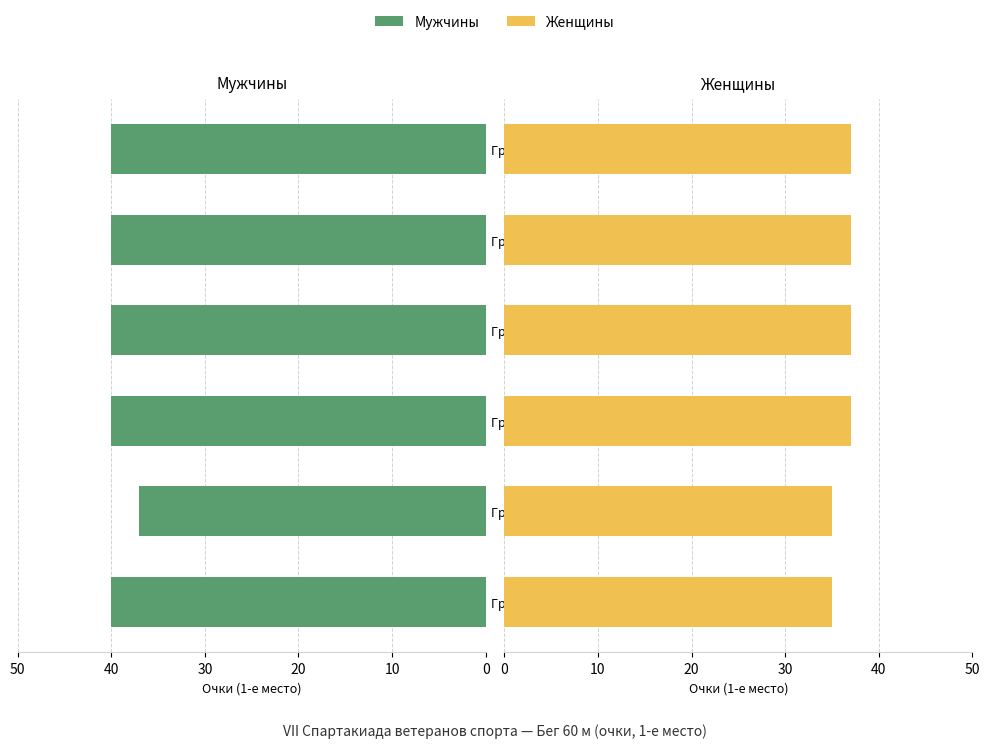

What value does the Женщины series have at Группа №2 (40-44 года)?

35